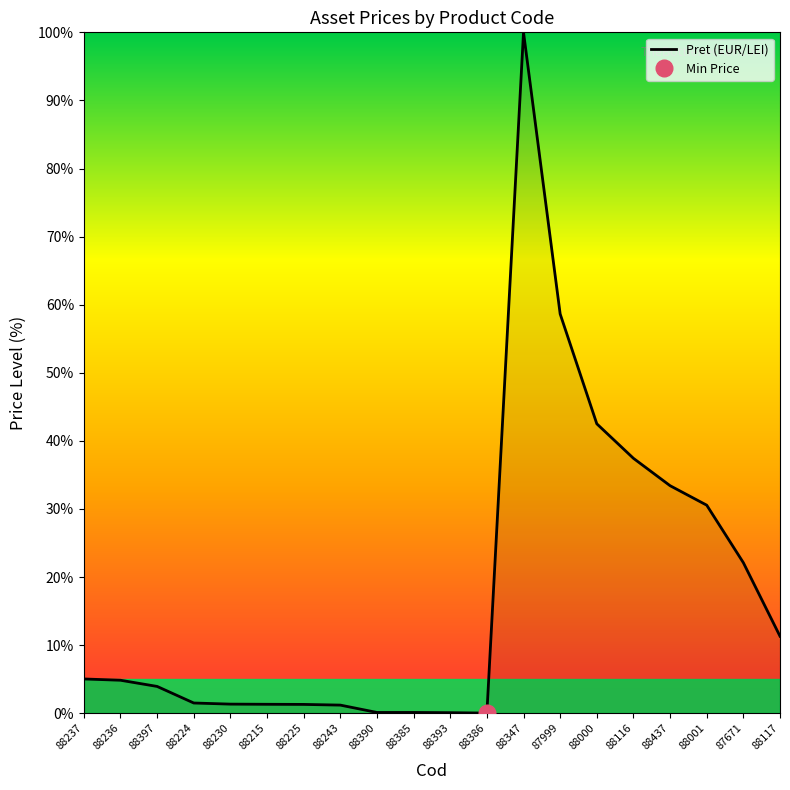

Reading left to right, transcribe all the data shown in this chart.

5.0	4.8	3.9	1.5	1.3	1.3	1.3	1.2	0.1	0.1	0.1	0.0	100.0	58.6	42.5	37.4	33.4	30.6	22.1	11.3